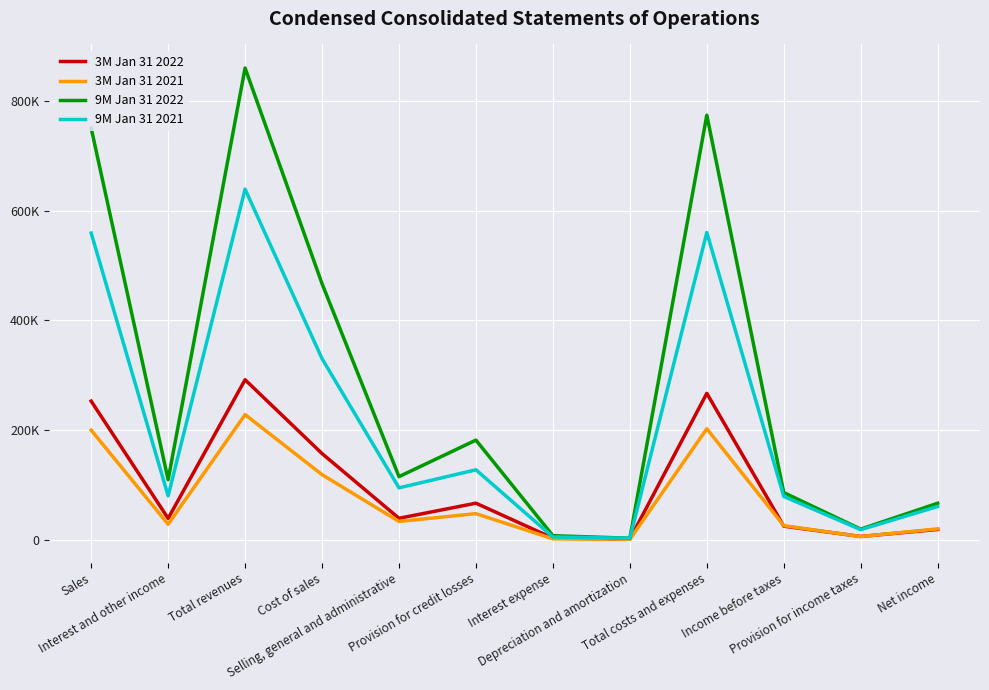

How many interior local peaks does the 3M Jan 31 2022 series have?

3